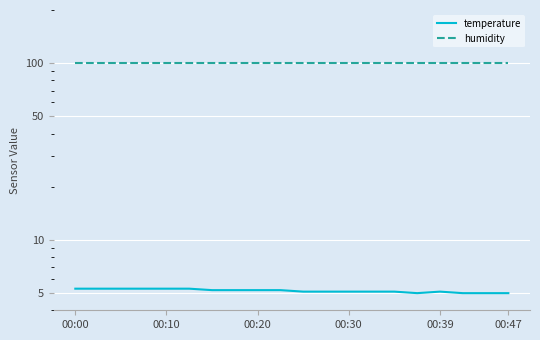

Which series has the widest spread of values?

temperature